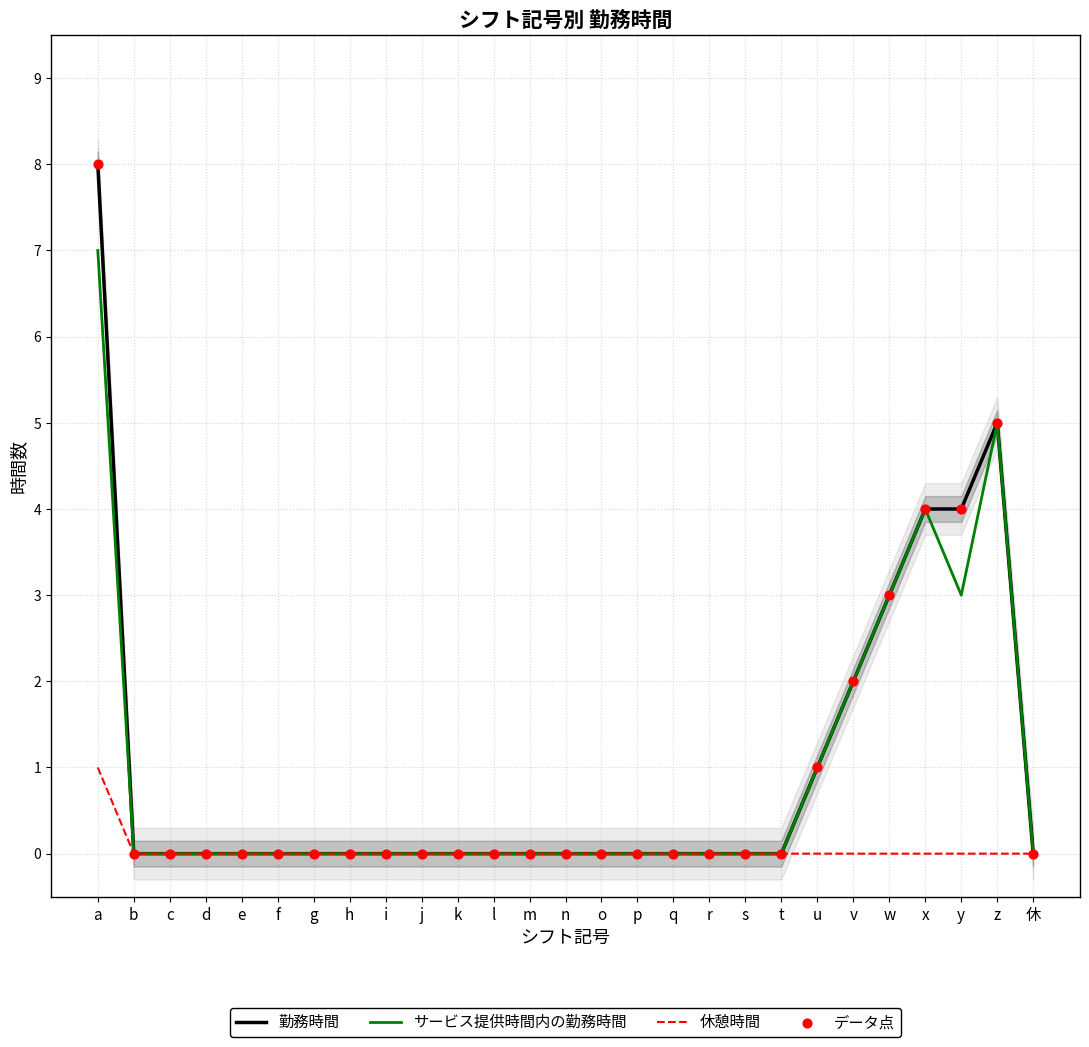

Which series reaches the minimum Y coordinate?

勤務時間